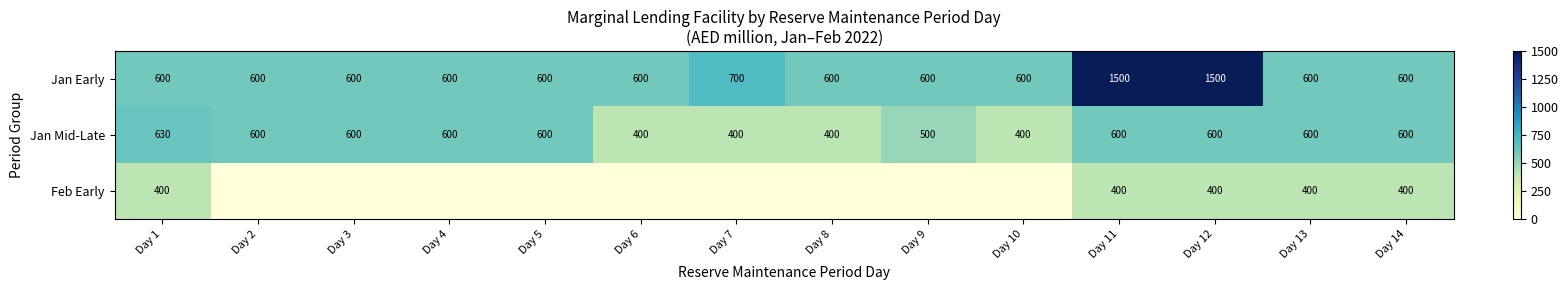

What is the average value of the Jan Early series?

736